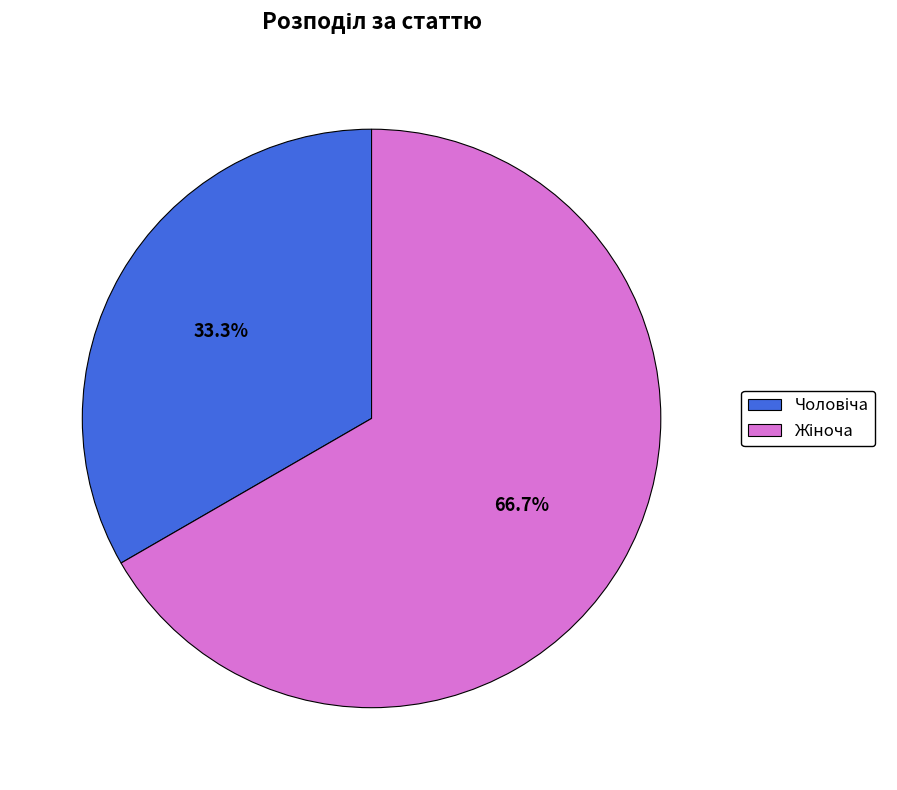

Is there any slice that represents more than half of the pie?

Yes